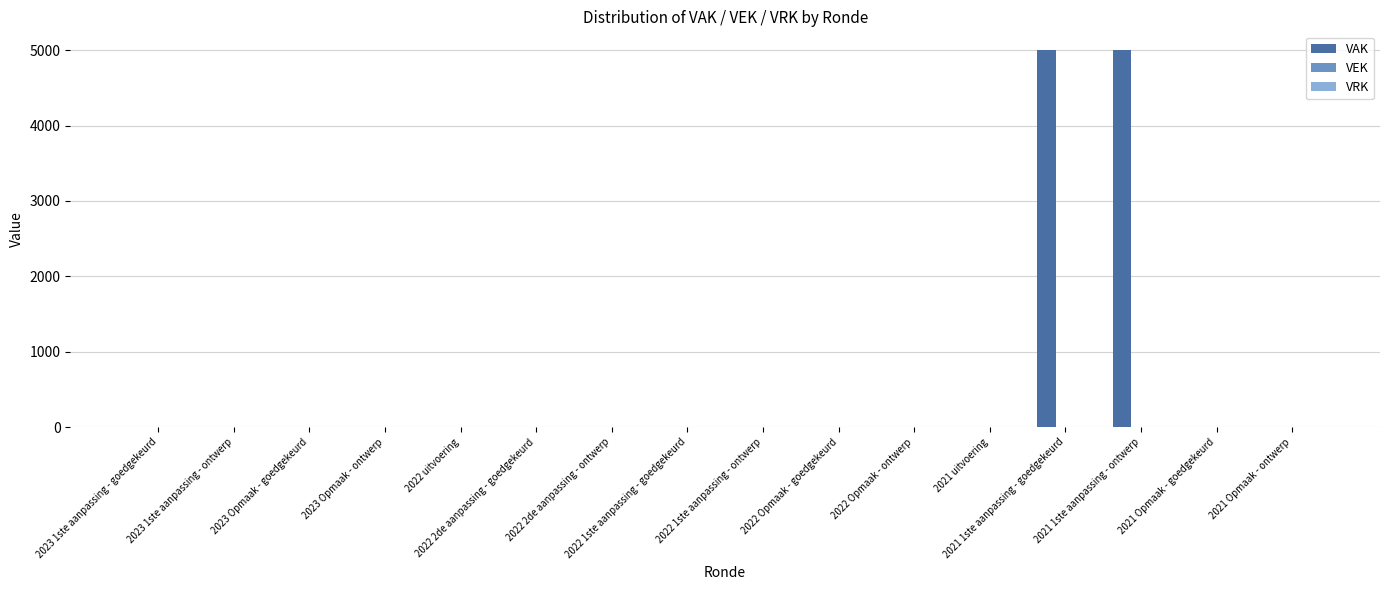

What is the greatest value displayed?

5000